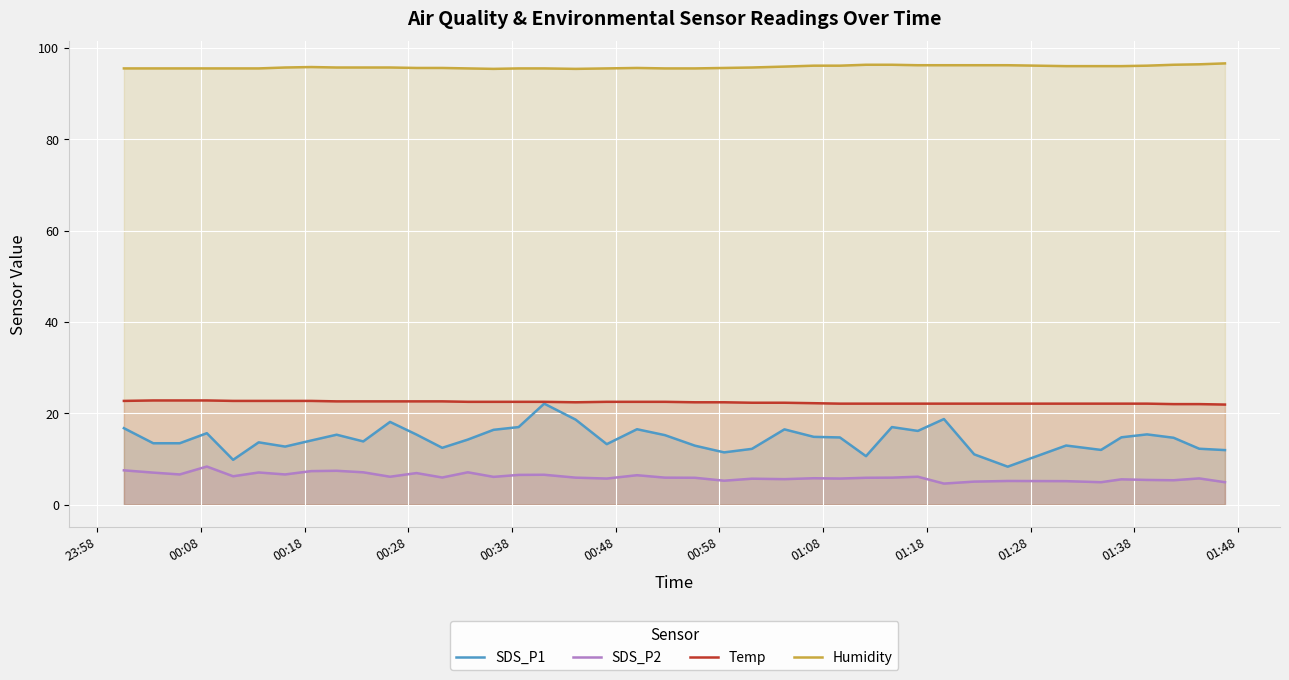

In Temp, how many points are lower than both neighbors (excluding endpoints)?

1